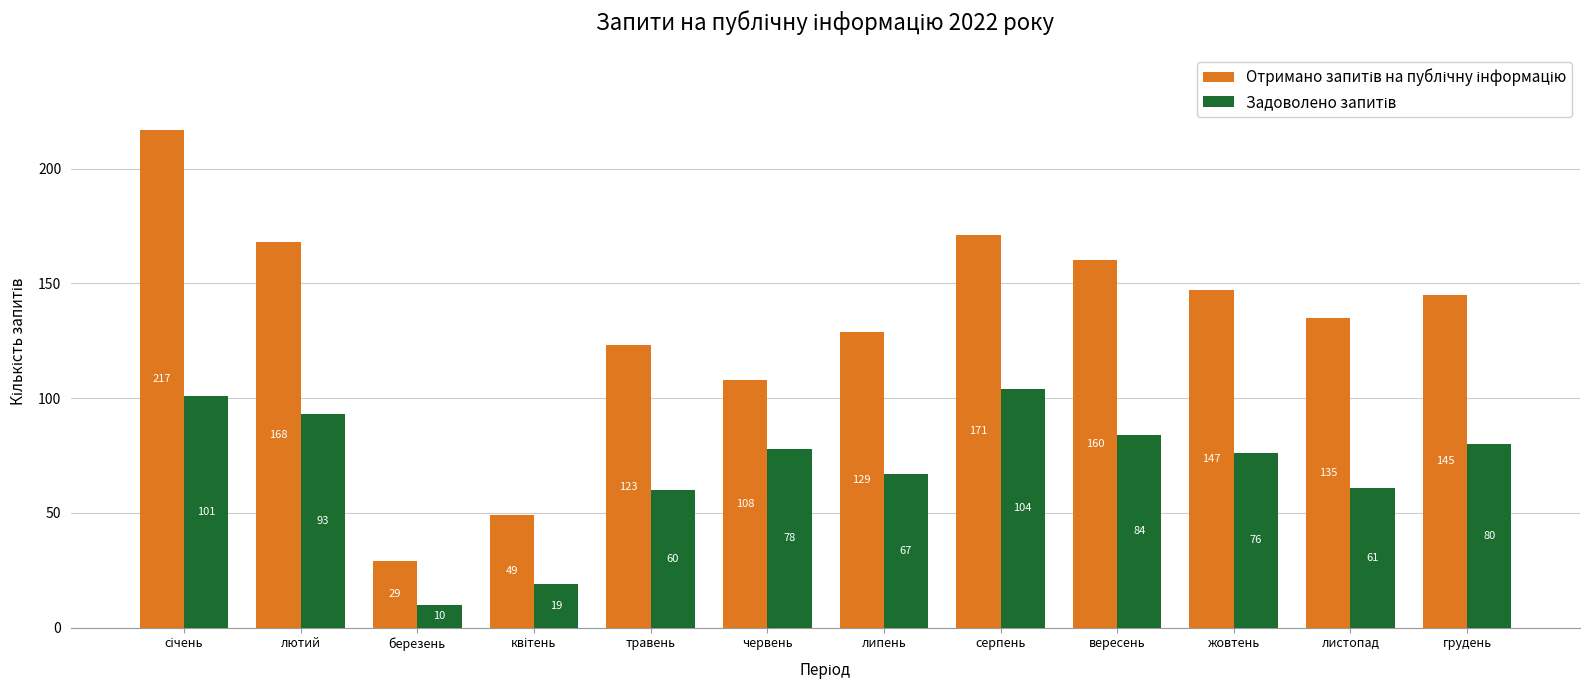

What is the greatest value displayed?

217